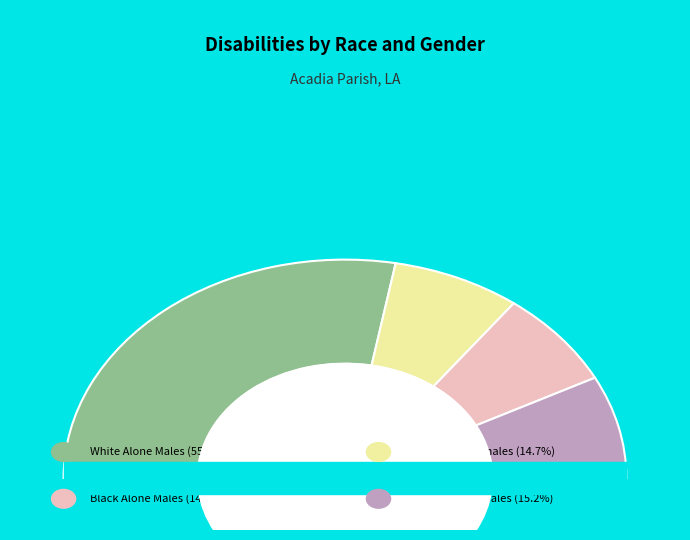

Which slice is the smallest?

Black Alone Males